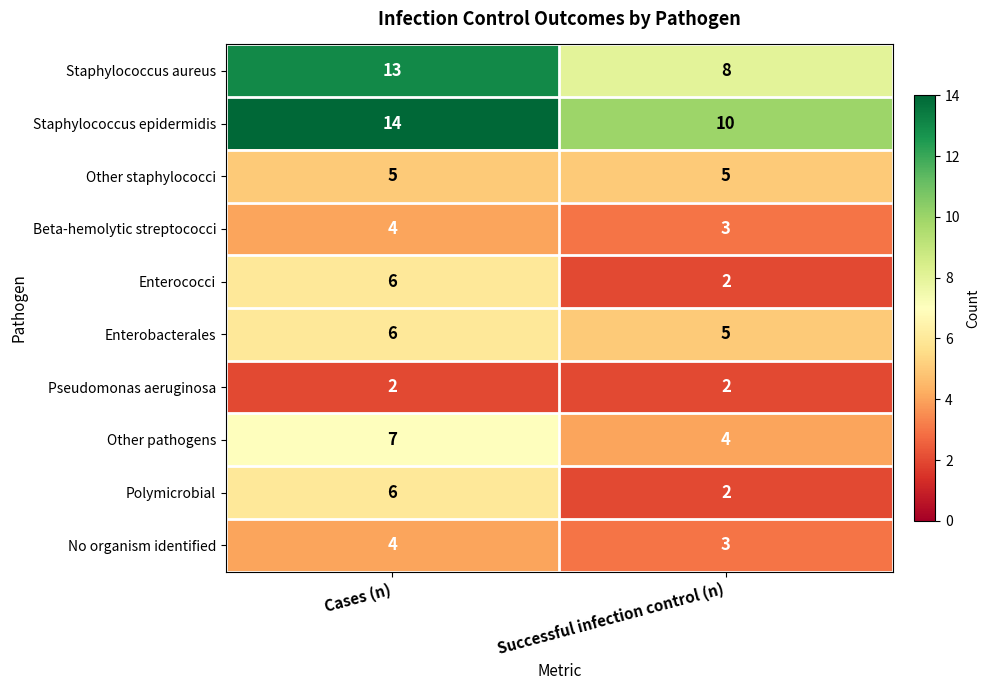

Rank the categories by Staphylococcus epidermidis value from highest to lowest.

Cases (n), Successful infection control (n)